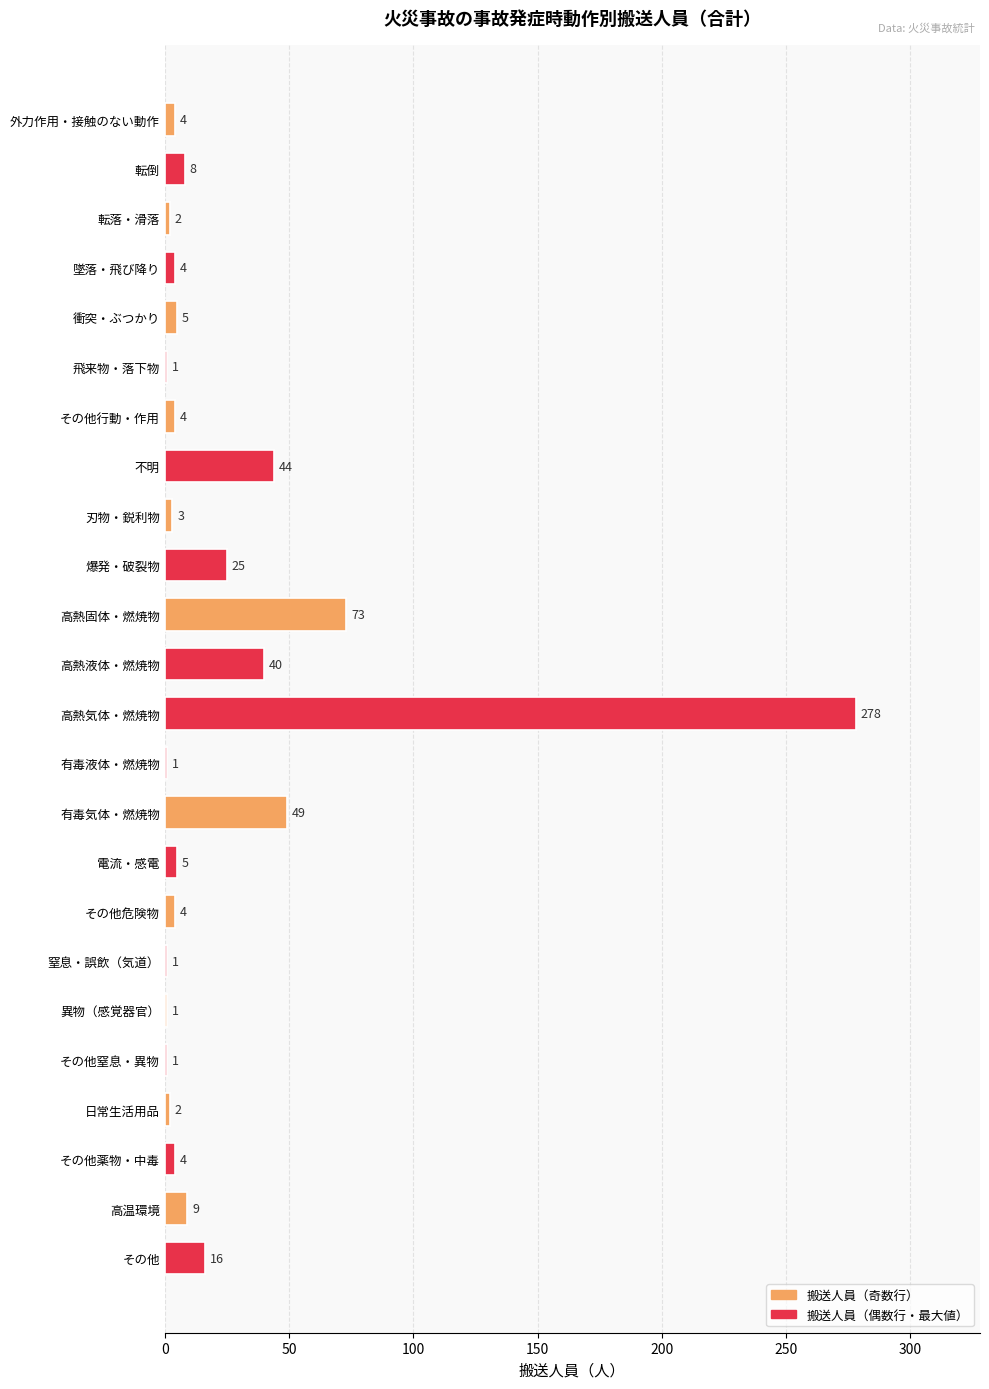

The chart shows a value of 80 at 高熱気体・燃焼物. True or false?

False